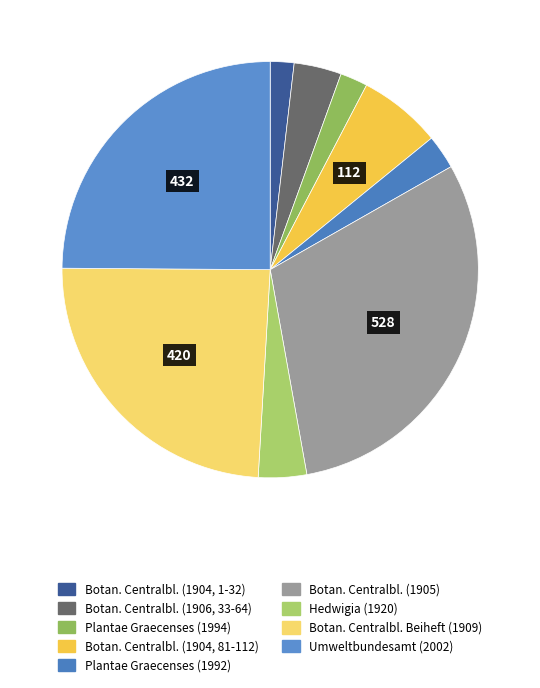

To the nearest percent, what is the difference between the largest and smallest slice percentages?

29%